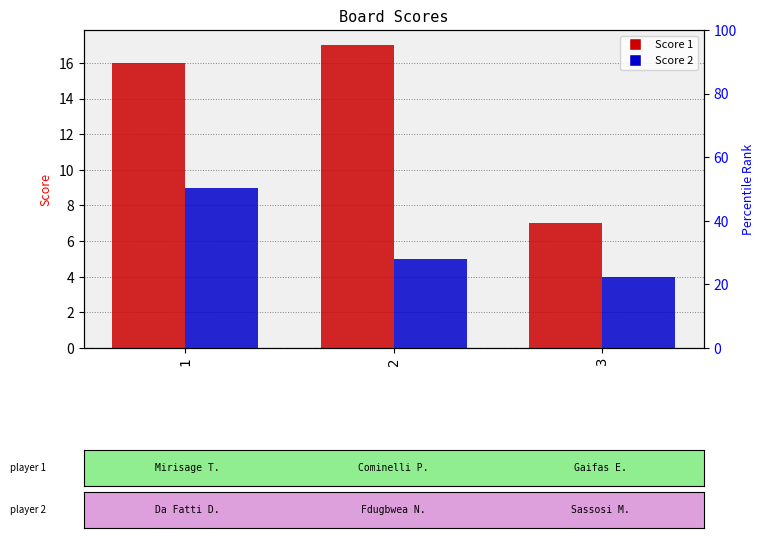

Is it true that Score 1 equals 17 at 2?

True